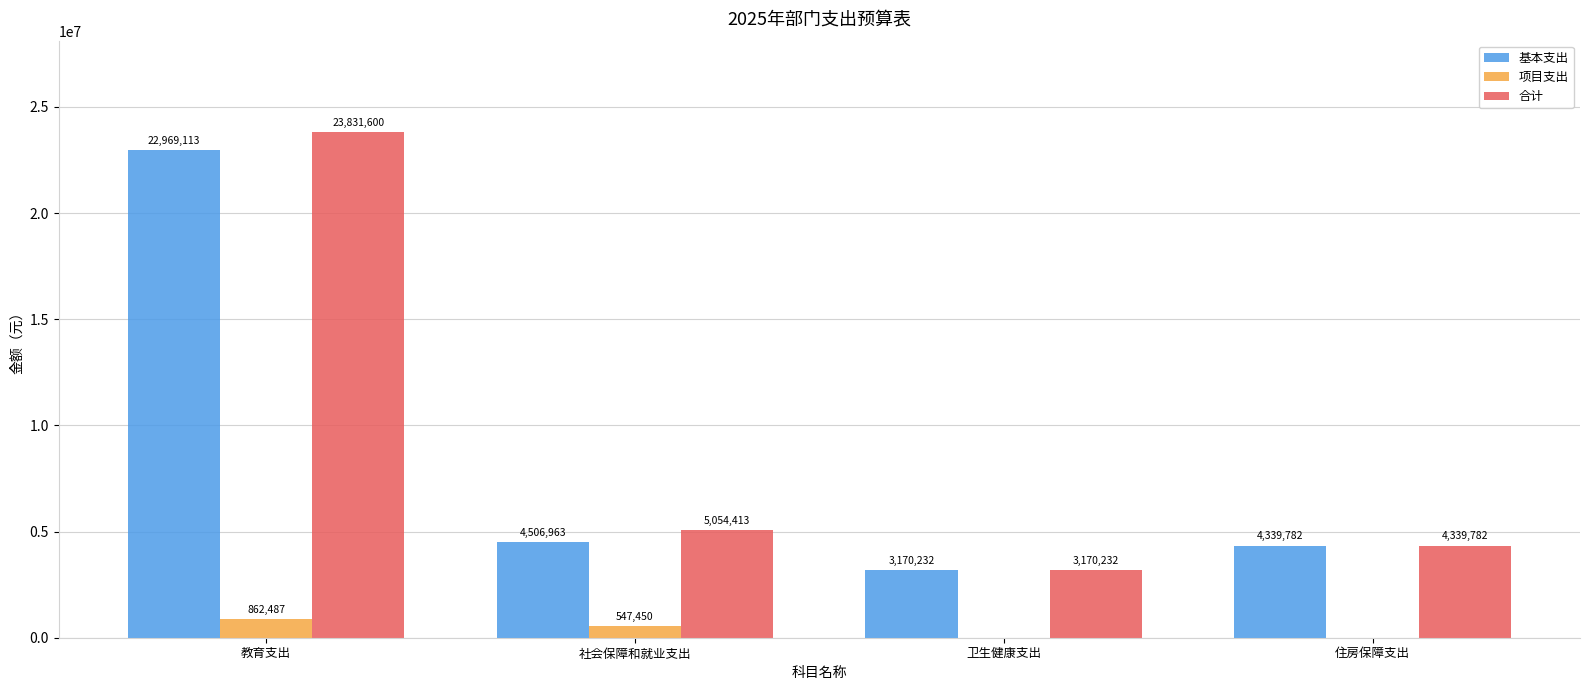

Which series has the largest total across all categories?

合计